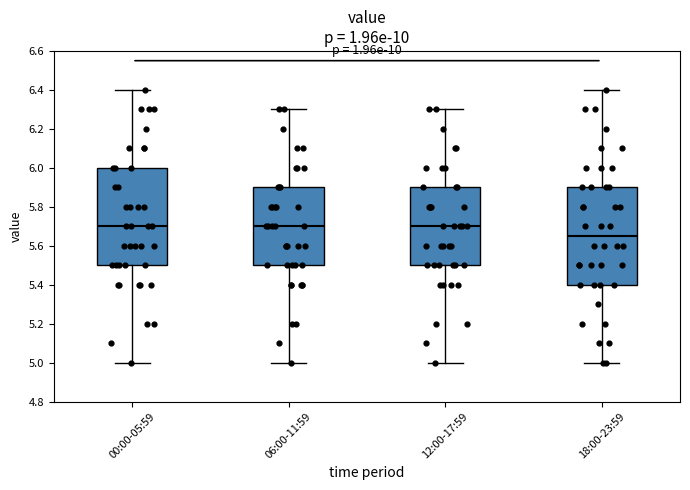

Reading left to right, read every box against the y-axis: the position of its median line, the range the box covers, and the ends of its whiskers. The values are not printed on the chart, so give them approximately, as read against the axis.

00:00-05:59: median 5.70, box 5.50 to 6.00, whiskers 5.00 to 6.40
06:00-11:59: median 5.70, box 5.50 to 5.90, whiskers 5.00 to 6.30
12:00-17:59: median 5.70, box 5.50 to 5.90, whiskers 5.00 to 6.30
18:00-23:59: median 5.66, box 5.40 to 5.90, whiskers 5.00 to 6.40